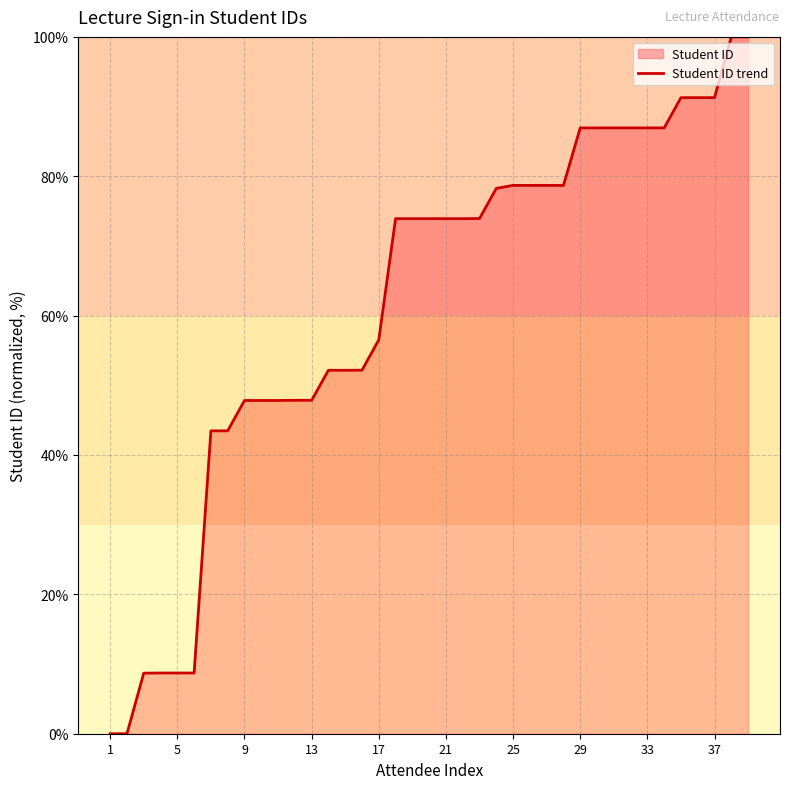

True or false: the data has more than 2 interior local peaks.

False